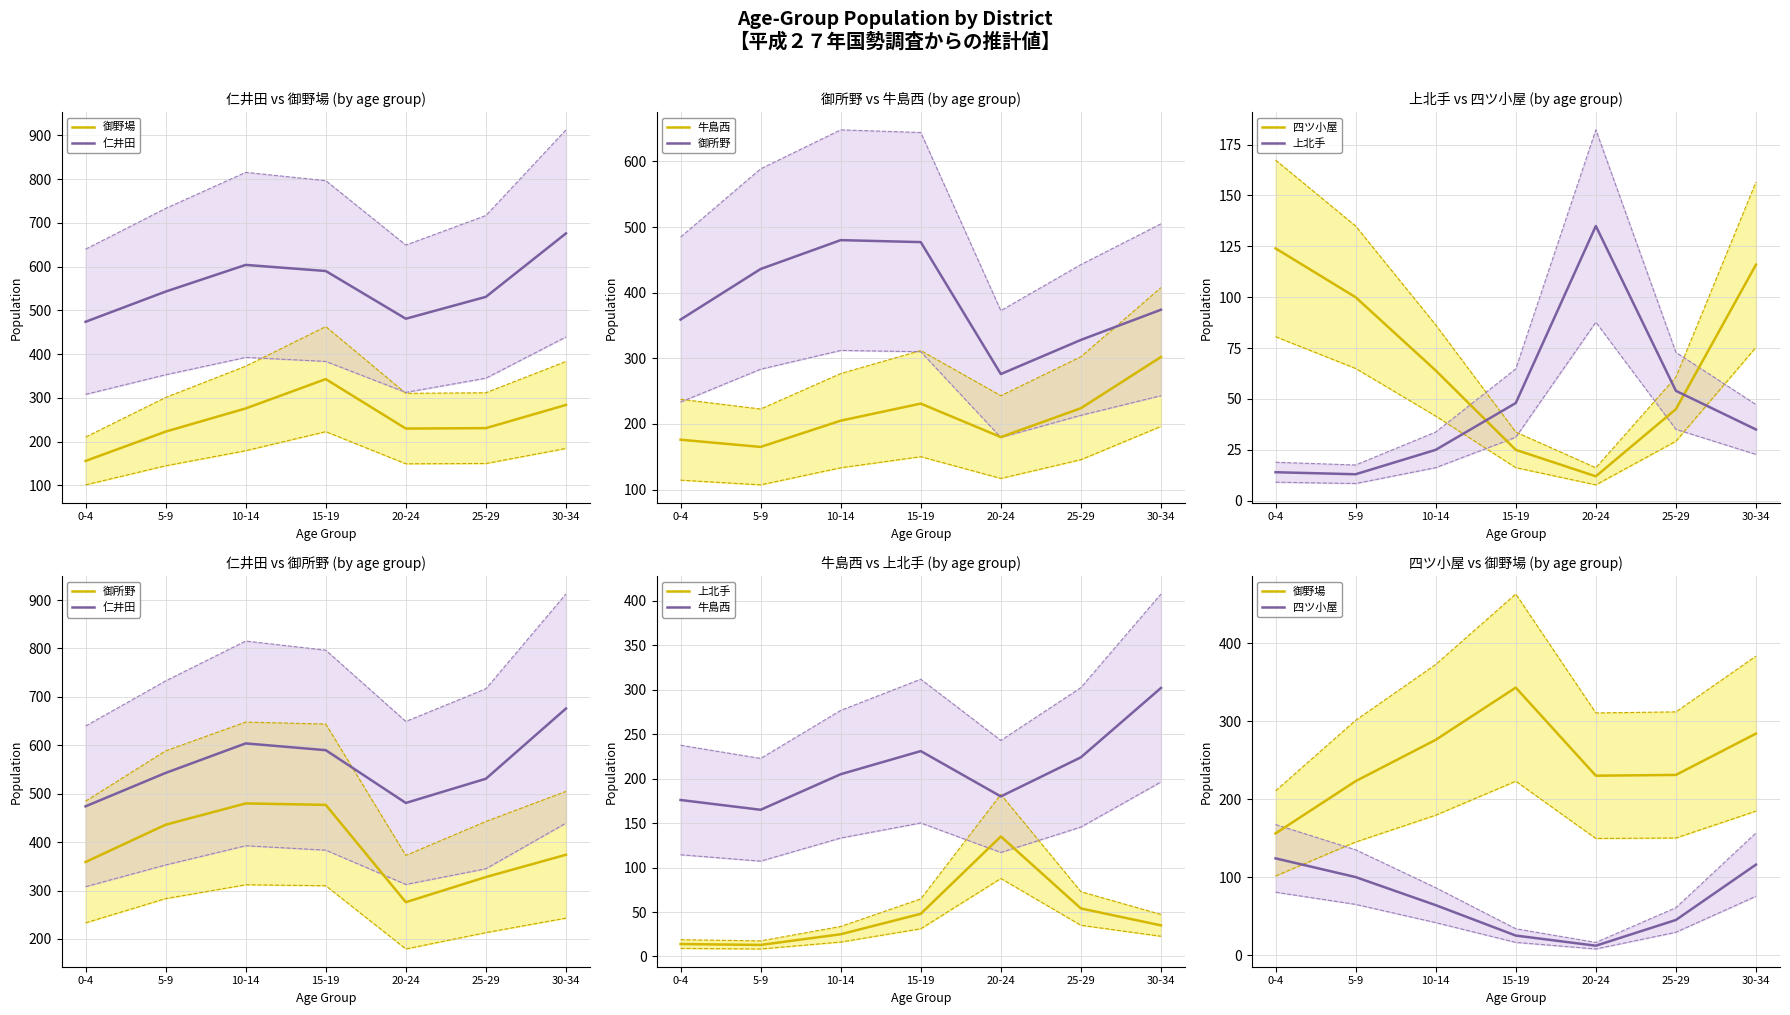

Which label corresponds to the smallest value in the chart?

20-24